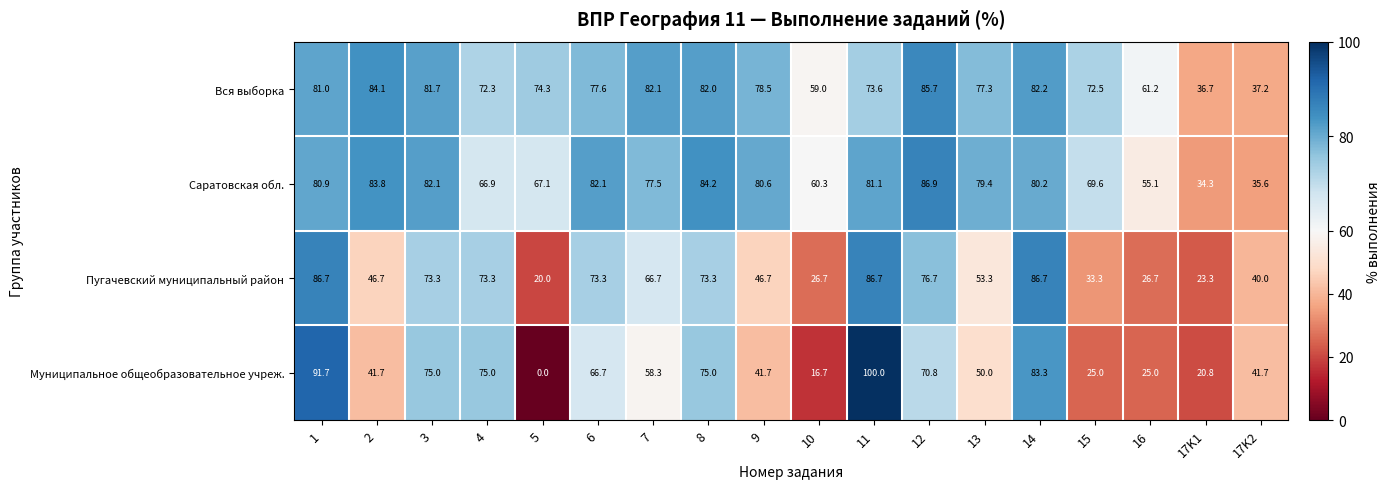

How many values in the Вся выборка series exceed 77?

10